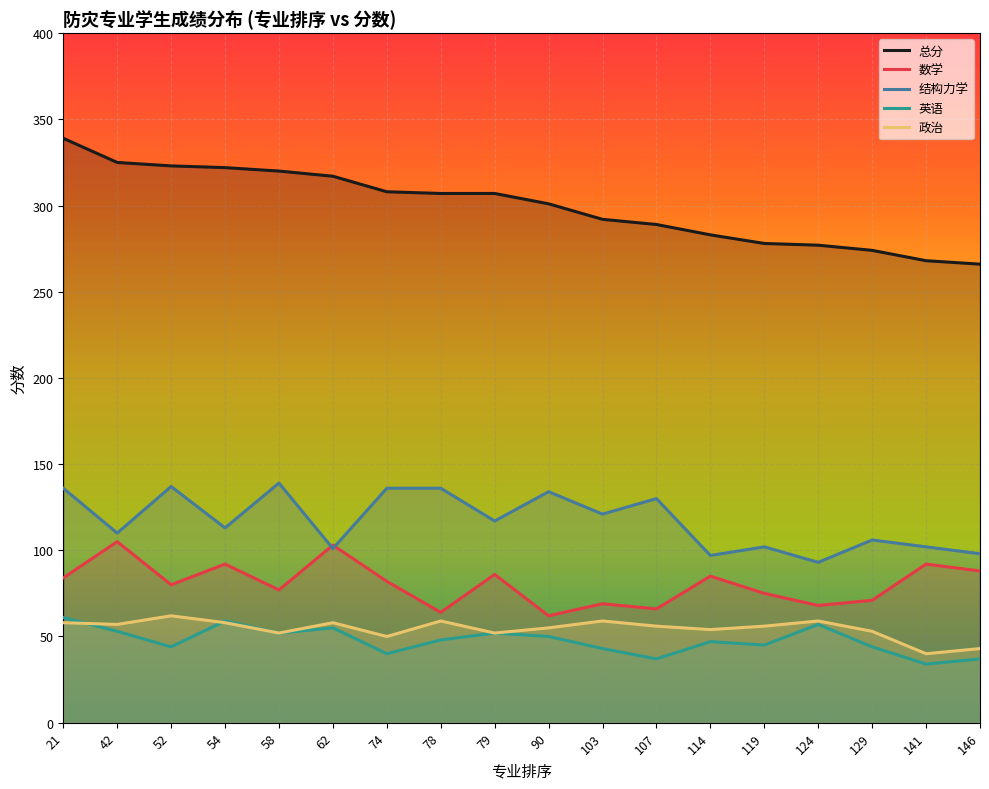

What is the average value of the 政治 series?

54